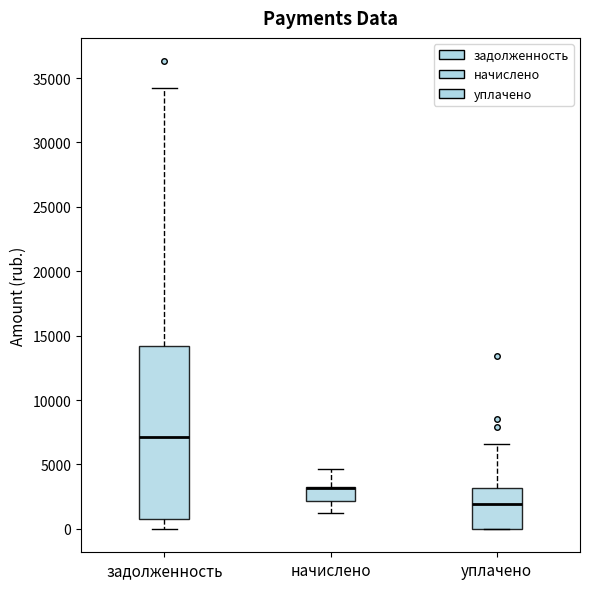

Reading left to right, read every box against the y-axis: the position of its median line, the range the box covers, and the ends of its whiskers. The values are not printed on the chart, so give them approximately, as read against the axis.

задолженность: median 7000, box 1000 to 14000, whiskers 0 to 34500
начислено: median 3000 (drawn on the box's upper edge), box 2000 to 3000, whiskers 1000 to 4500
уплачено: median 2000, box 0 to 3000, whiskers 0 to 6500